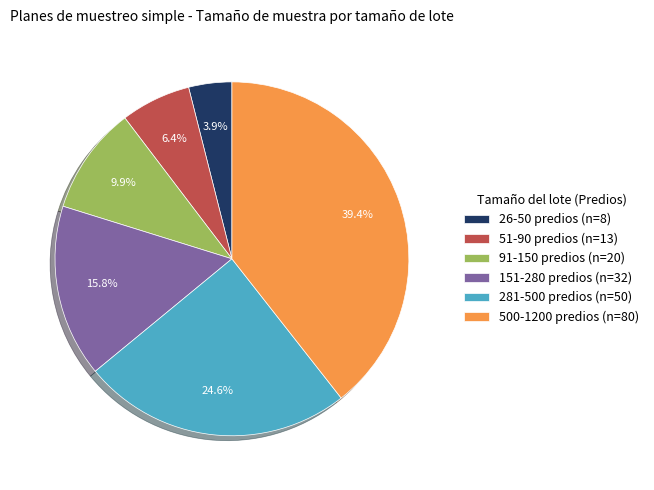

Does 151-280 represent more than half of the total?

No